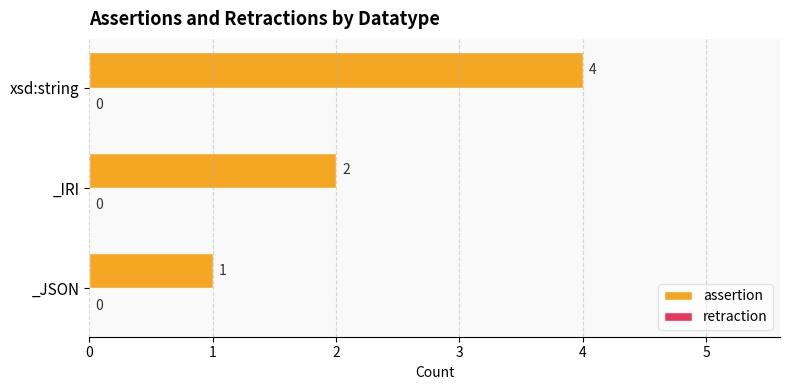

Reading top to bottom, transcribe all the data shown in this chart.

xsd:string=4	_IRI=2	_JSON=1